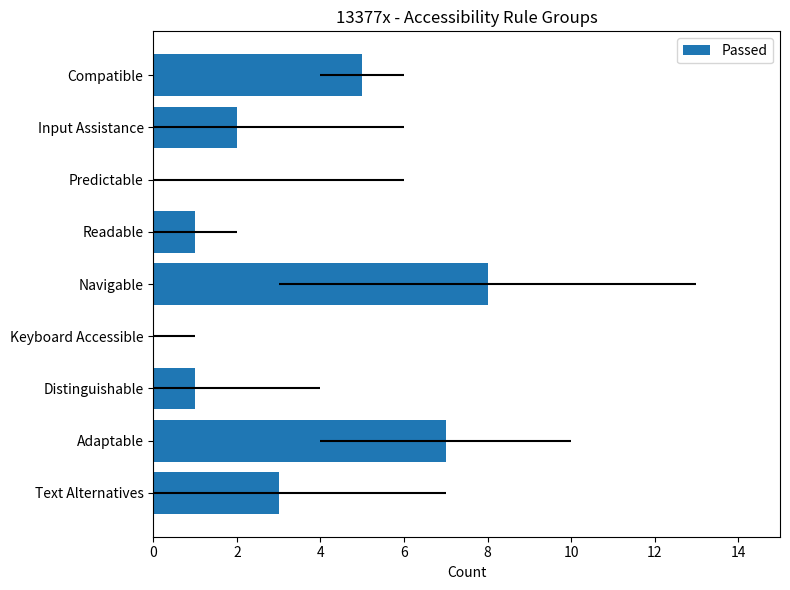

How many categories are shown in the chart?

9